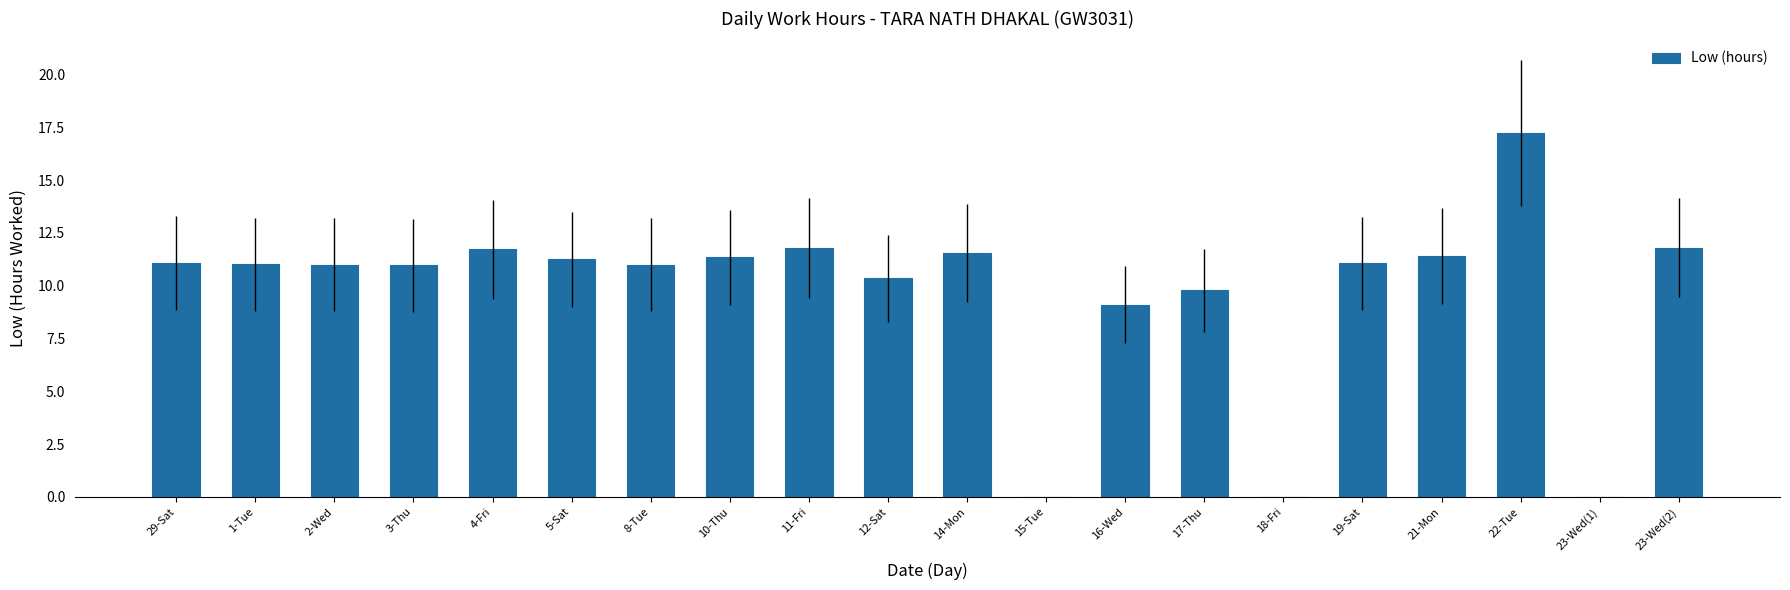

What is the change in value from 10-Thu to 23-Wed(2)?

+0.5